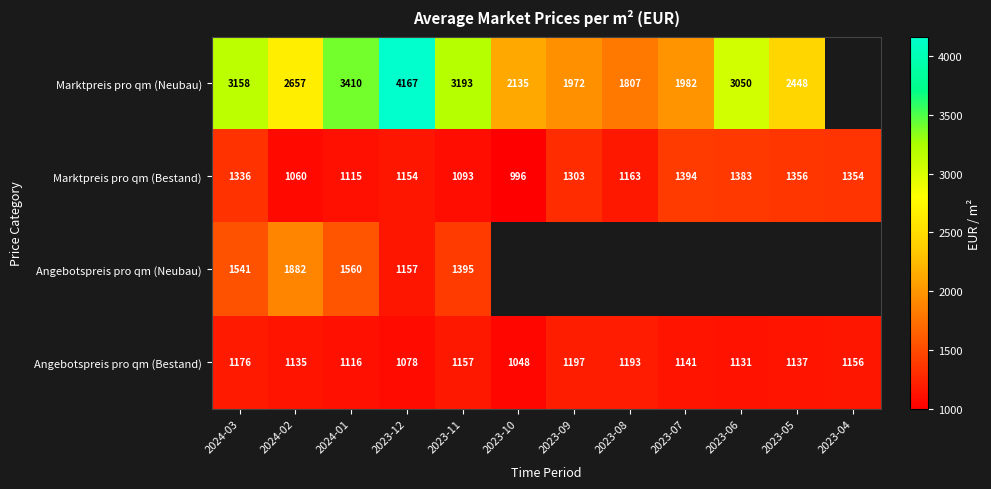

Which series changed the most between 2024-01 and 2023-11?

Marktpreis pro qm (Neubau)